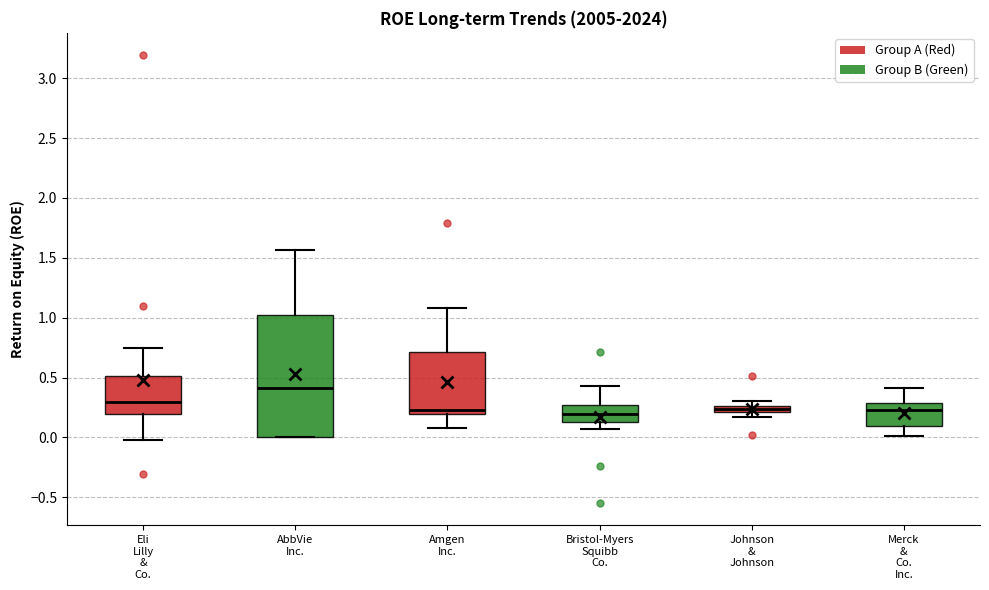

Comparing the boxes themselves (not the whiskers), which one is the tallest?

AbbVie Inc.